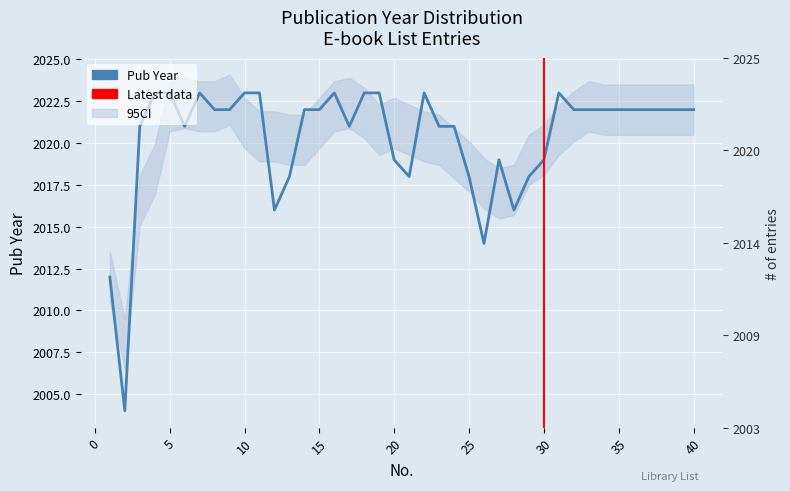

True or false: the data shows 3142 at 9.

False